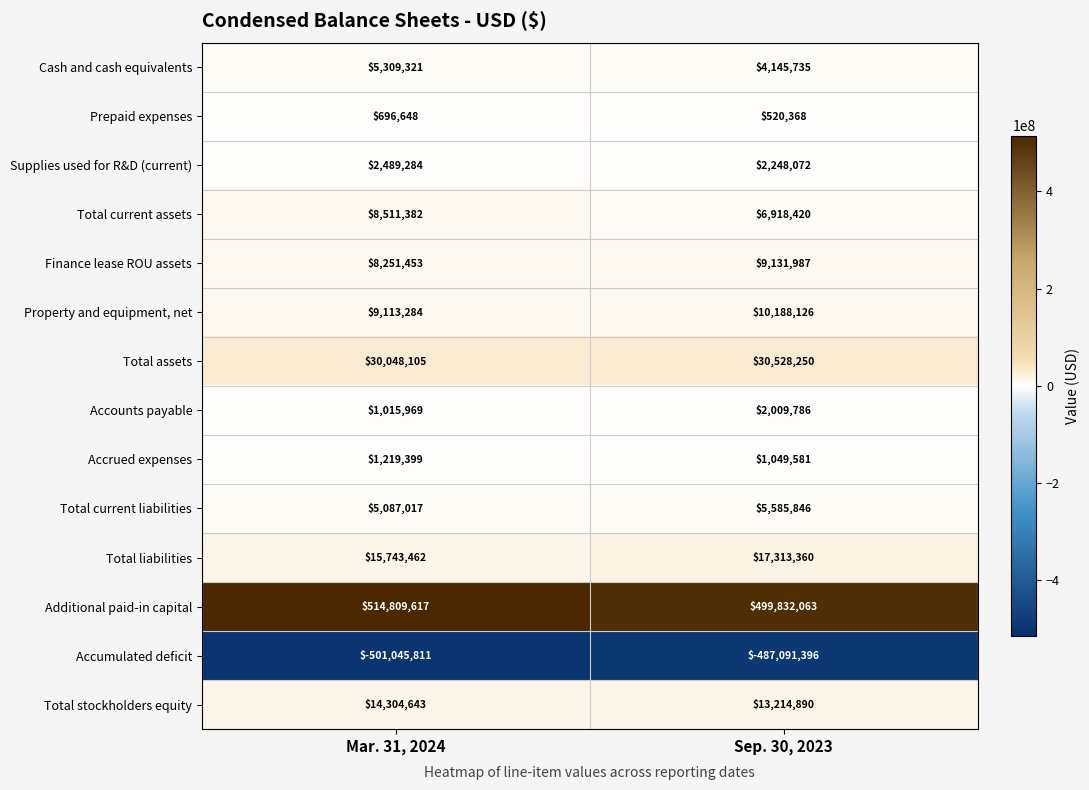

Reading left to right, extract all data points from this chart.

Cash and cash equivalents: 5309321	4145735
Prepaid expenses: 696648	520368
Supplies used for R&D (current): 2489284	2248072
Total current assets: 8511382	6918420
Finance lease ROU assets: 8251453	9131987
Property and equipment, net: 9113284	10188126
Total assets: 30048105	30528250
Accounts payable: 1015969	2009786
Accrued expenses: 1219399	1049581
Total current liabilities: 5087017	5585846
Total liabilities: 15743462	17313360
Additional paid-in capital: 514809617	499832063
Accumulated deficit: -501045811	-487091396
Total stockholders equity: 14304643	13214890